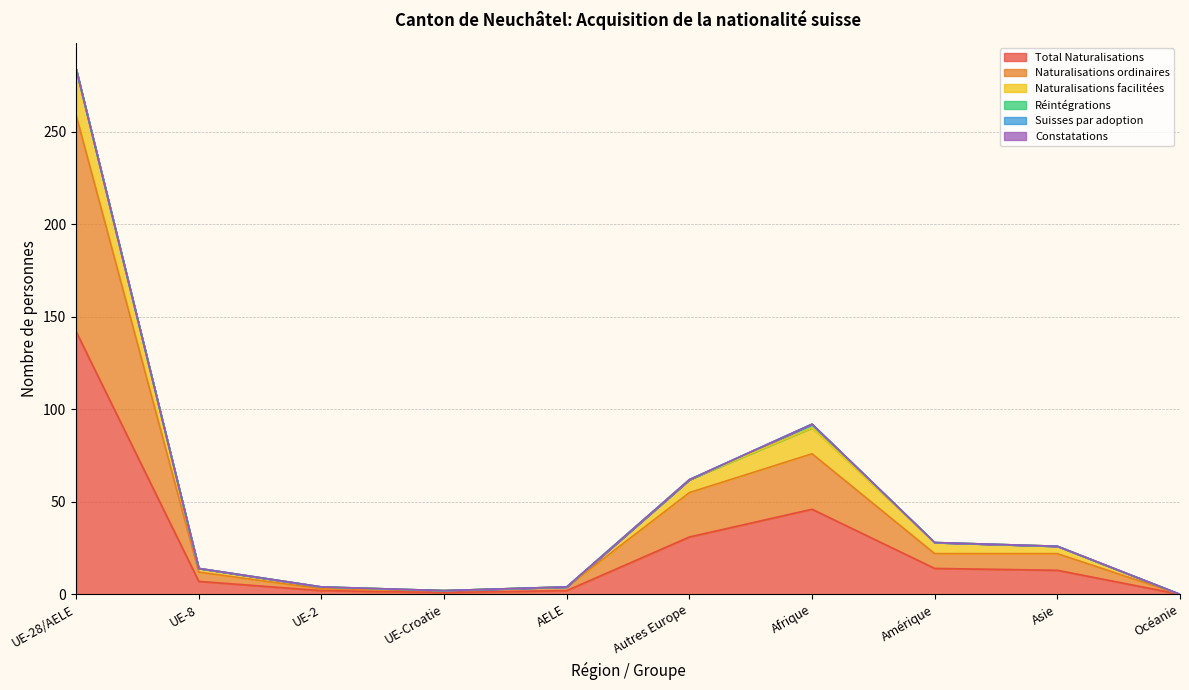

How many data points in Total Naturalisations are above 13?

4